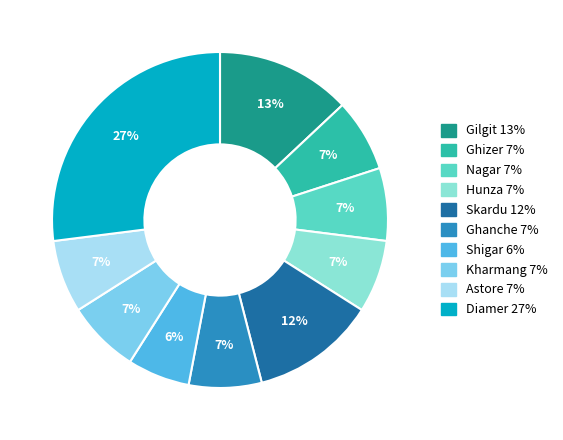

What percentage do Nagar and Shigar together represent?

13.0%